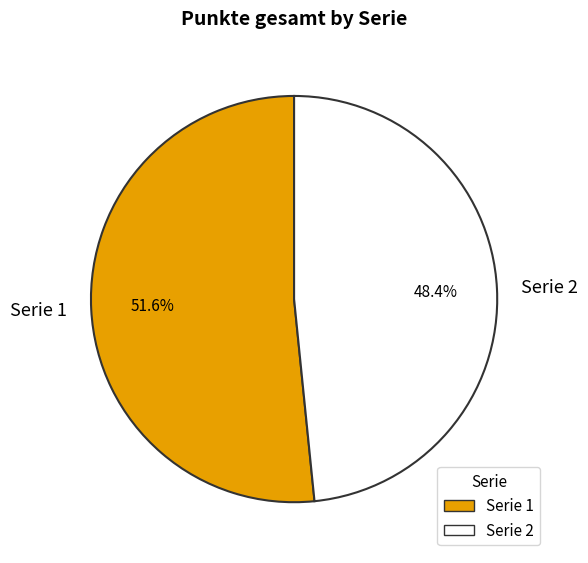

Do Serie 2 and Serie 1 together represent more than half of the pie?

Yes